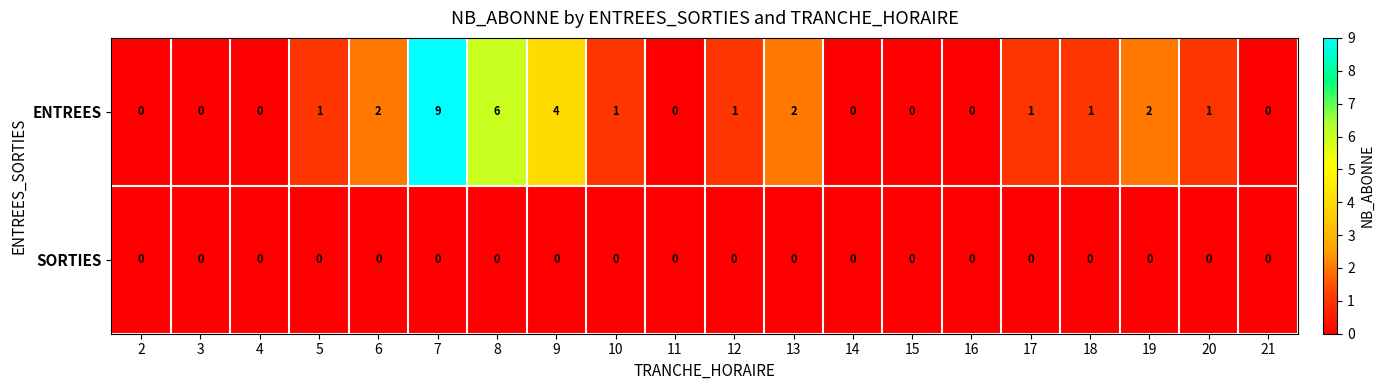

List the series in order of their peak value, lowest first.

SORTIES, ENTREES